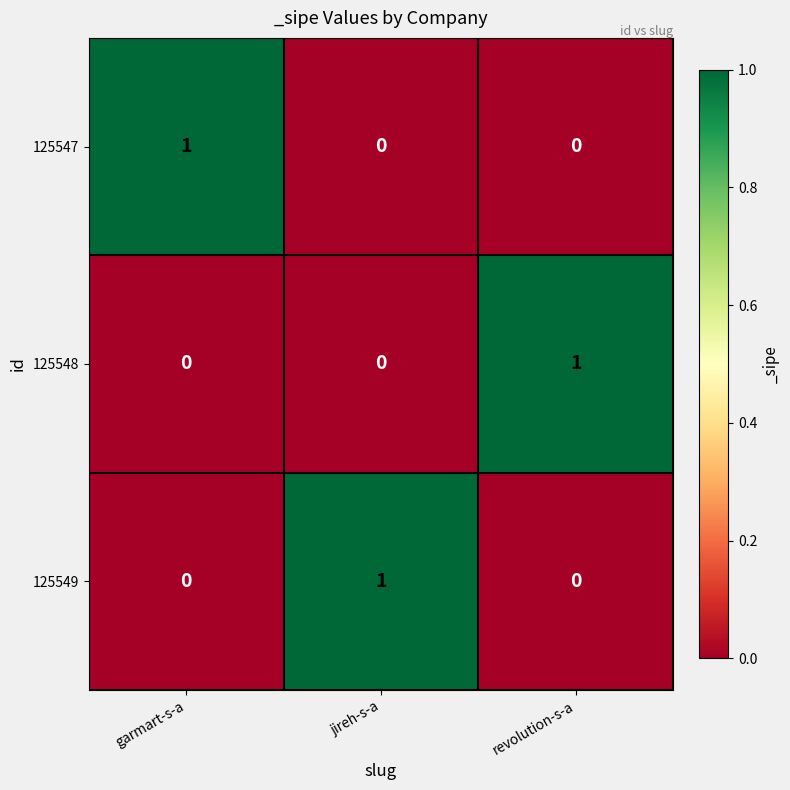

How many data points in 125548 are above 0?

1